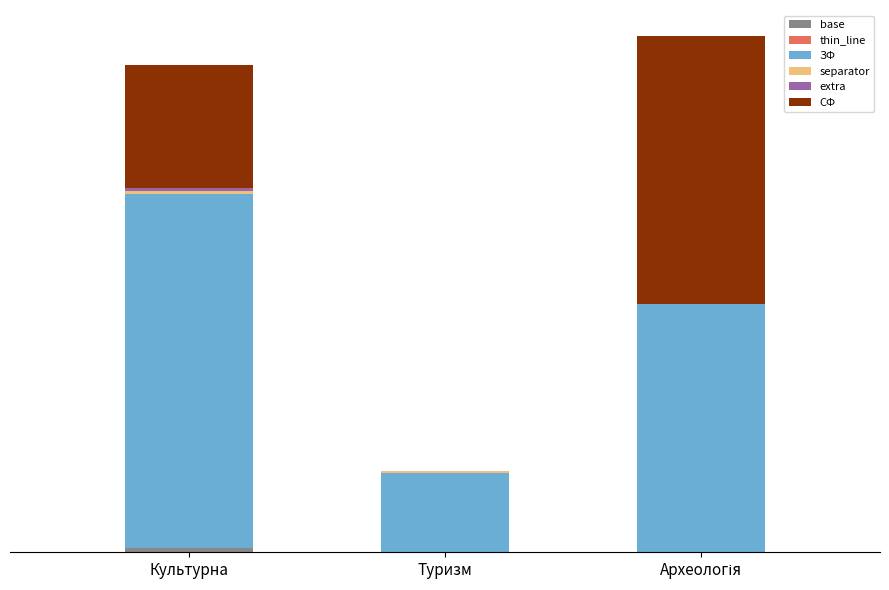

Are the bars grouped side by side (vs. stacked)?

No